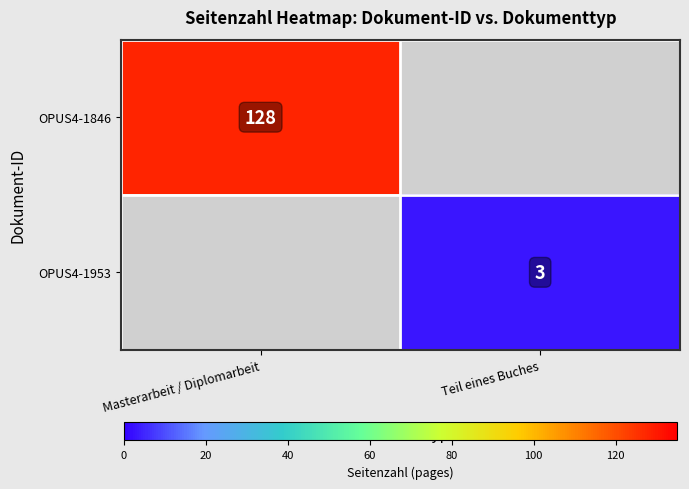

The value of OPUS4-1846 at Masterarbeit / Diplomarbeit is 172.8. True or false?

False